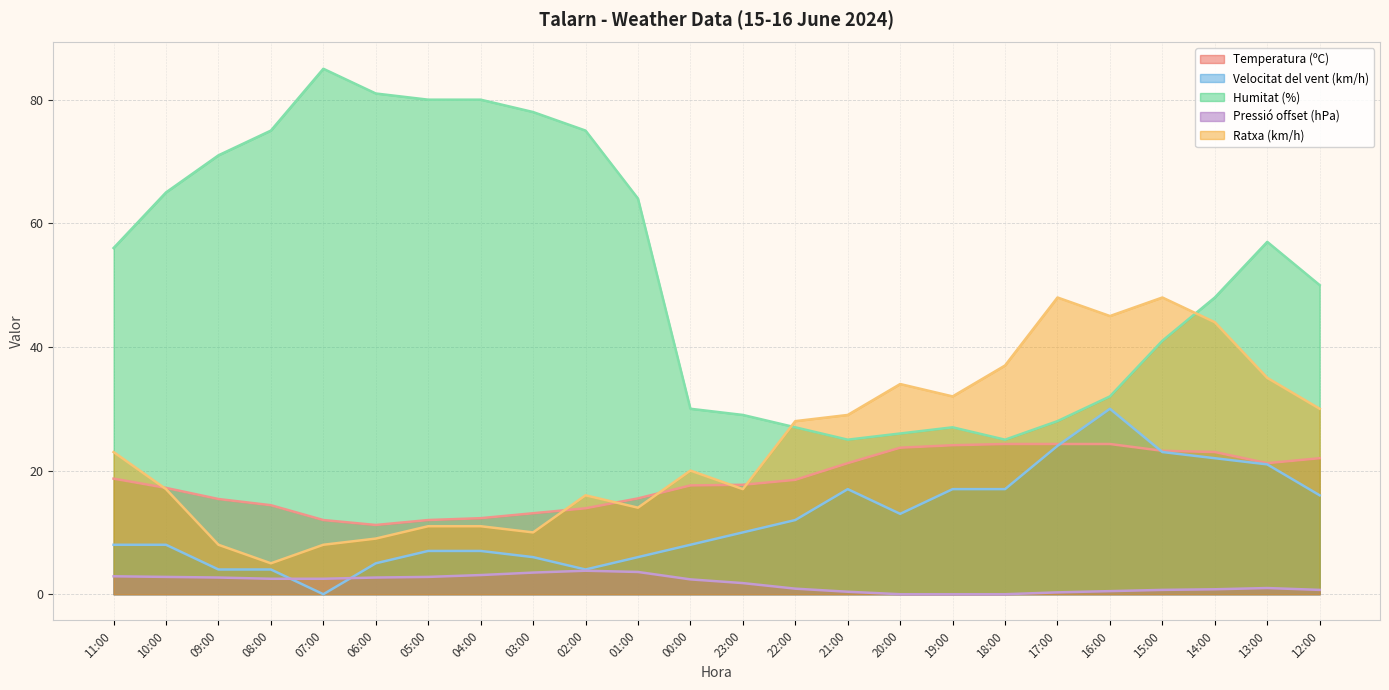

List the labels in order of Temperatura (ºC) value, smallest first.

06:00, 07:00, 05:00, 04:00, 03:00, 02:00, 08:00, 09:00, 01:00, 10:00, 00:00, 23:00, 22:00, 11:00, 21:00, 13:00, 12:00, 14:00, 15:00, 20:00, 19:00, 18:00, 17:00, 16:00